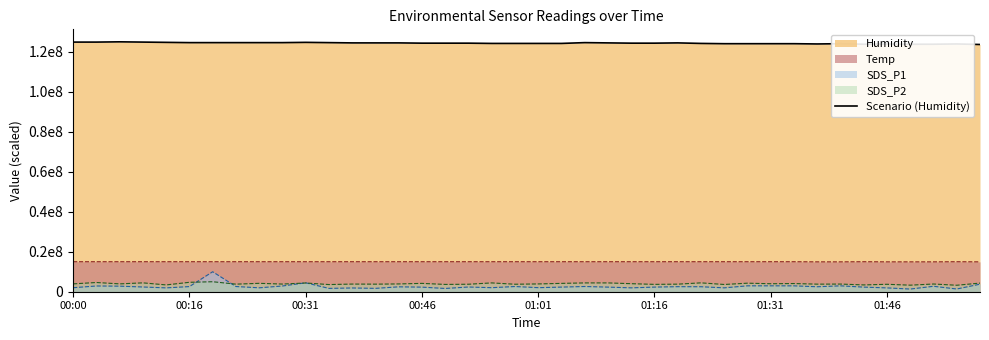

What is the average value?

124336312.7